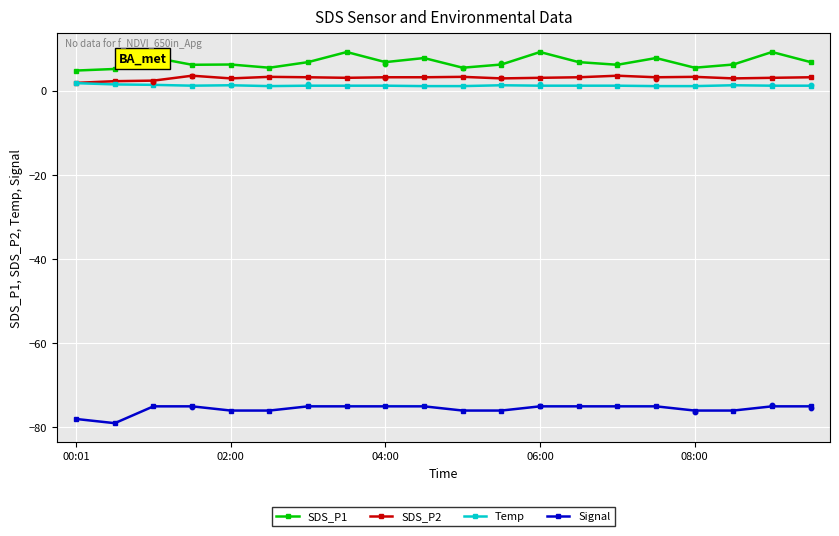

At how many categories does at least one series exceed -12?

20